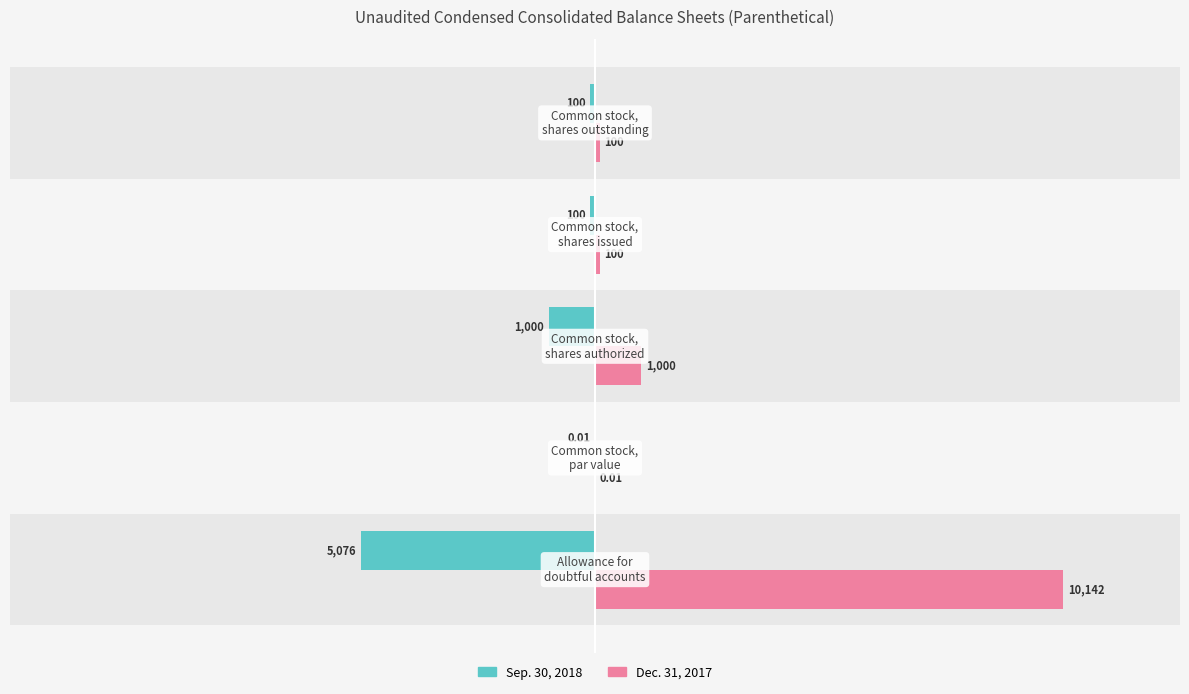

Which series has the largest total across all categories?

Dec. 31, 2017